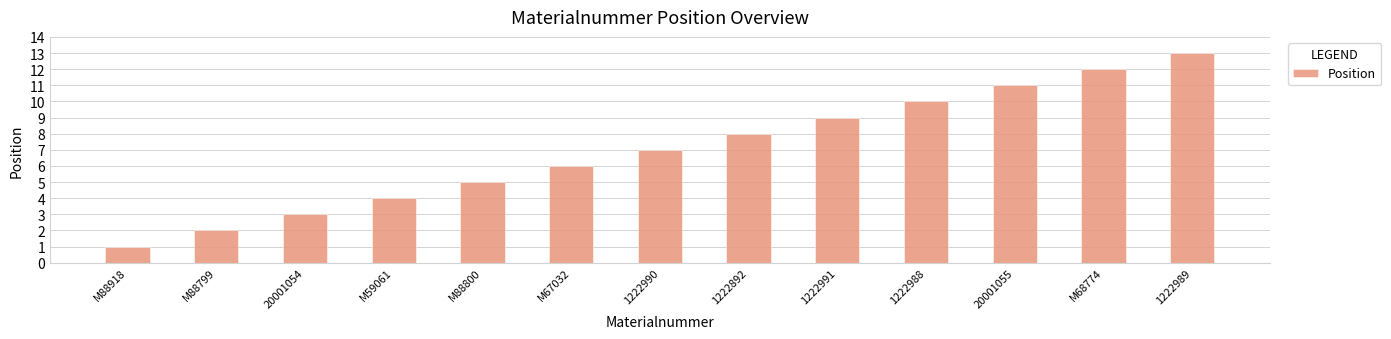

What is the greatest value displayed?

13